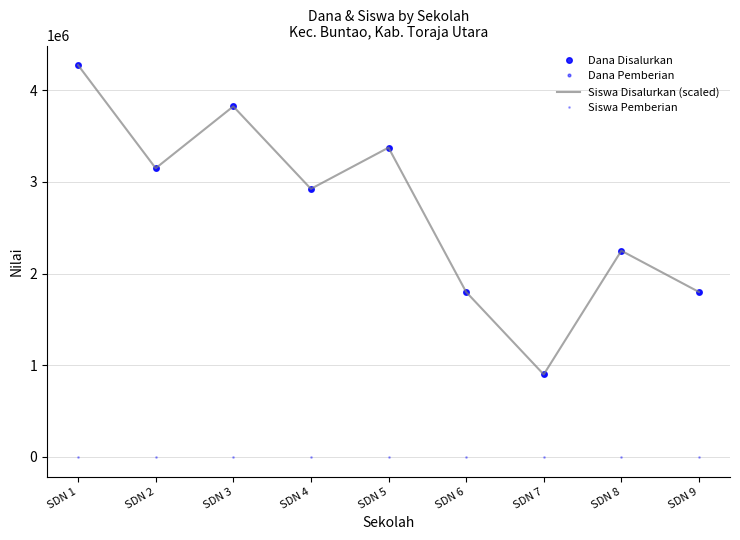

Is the value of Siswa Disalurkan (scaled) at SDN 3 greater than the value of Dana Disalurkan at SDN 7?

Yes